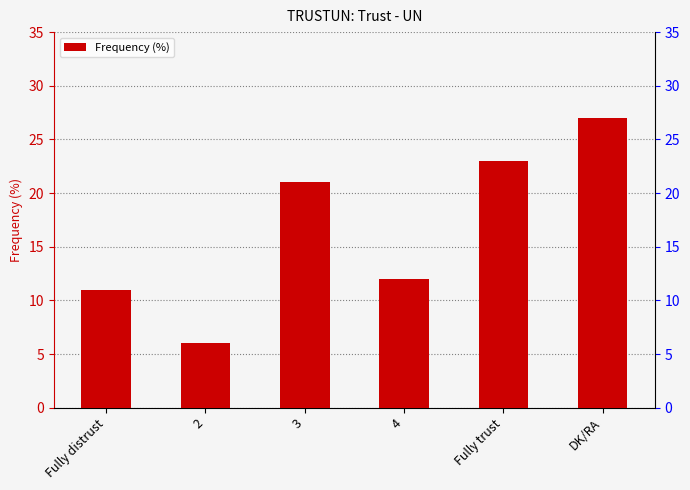

What is the value of the 4th bar from the left?

12